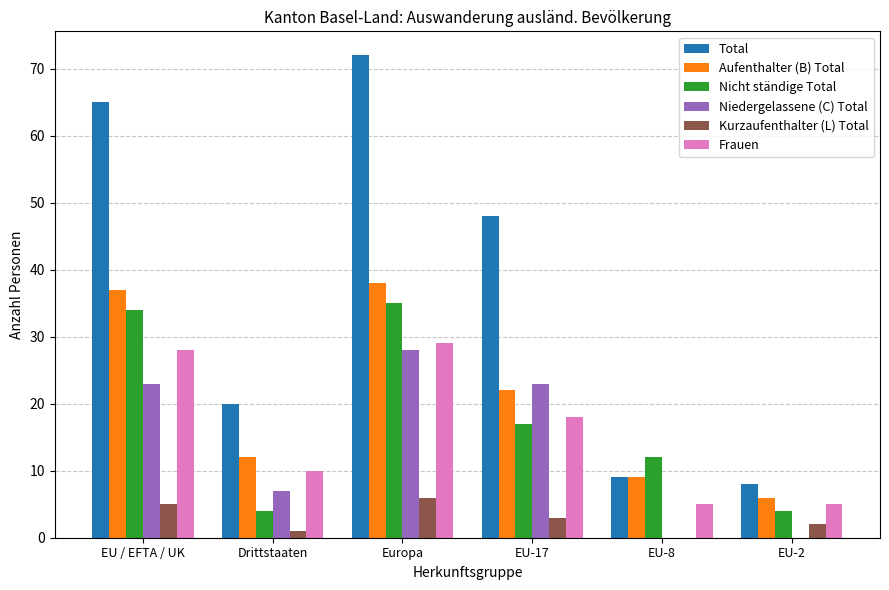

Count the number of categories in the chart.

6